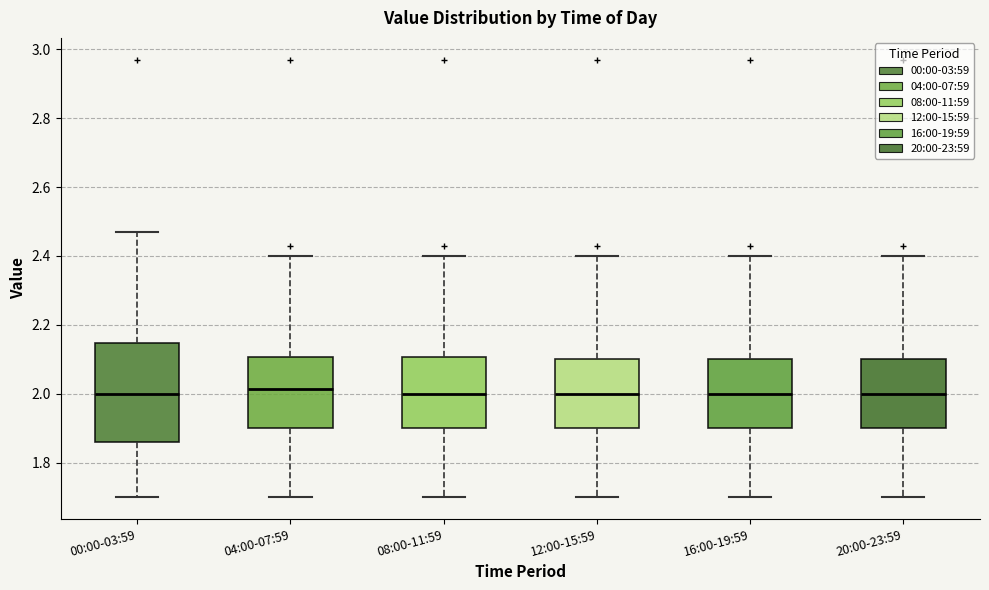

Where is the lower edge of the box for 00:00-03:59 on the y-axis? The values are not printed on the chart, so give them approximately, as read against the axis.

1.86